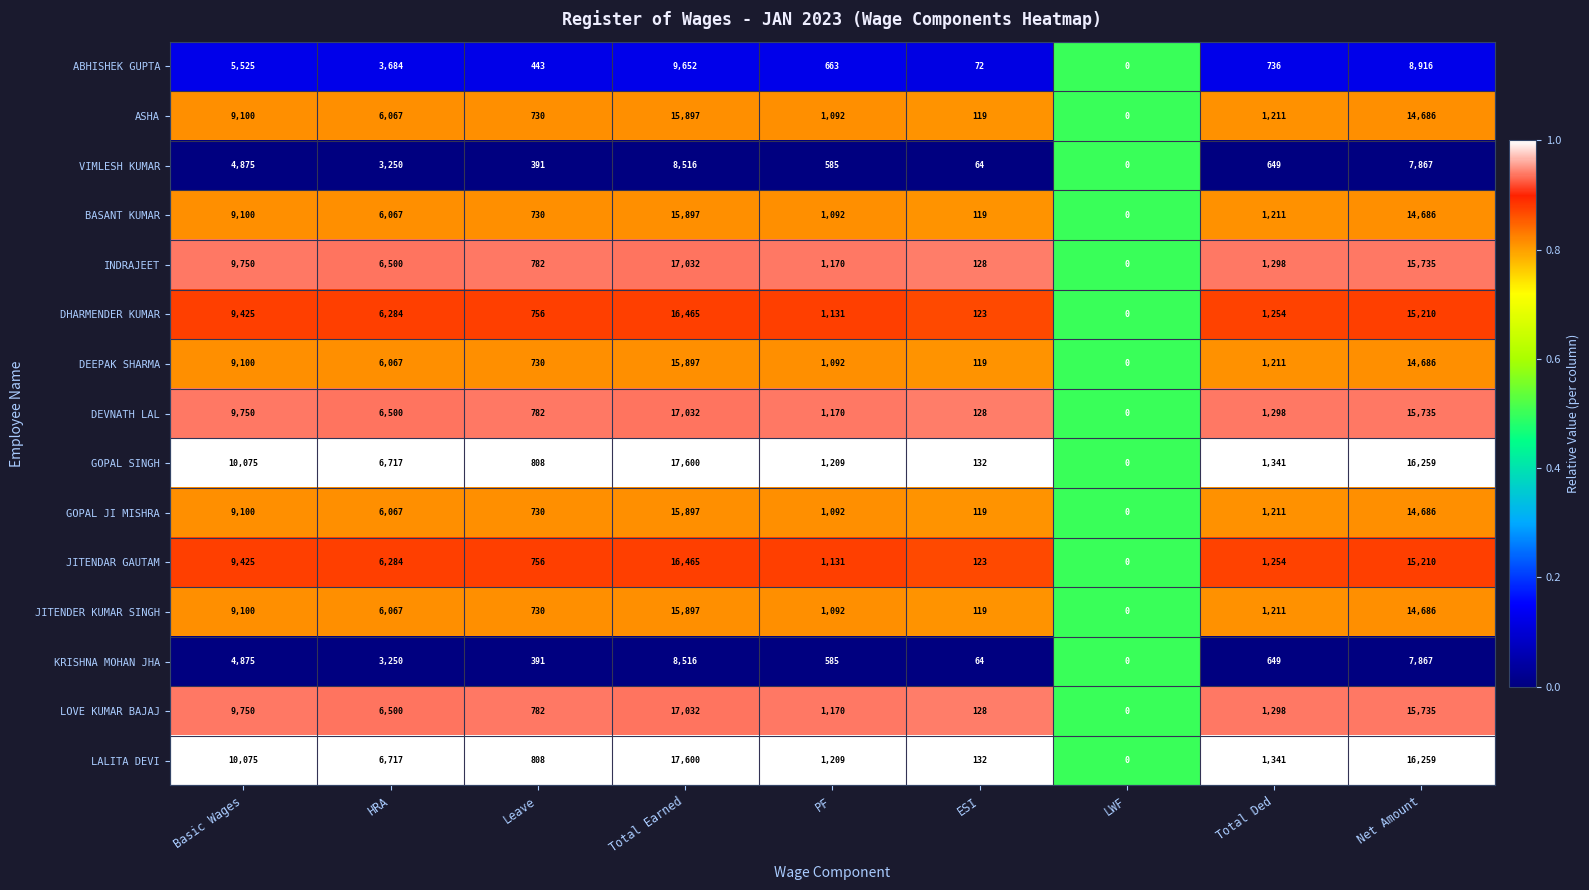

What is the approximate value of DEVNATH LAL at PF?

1170